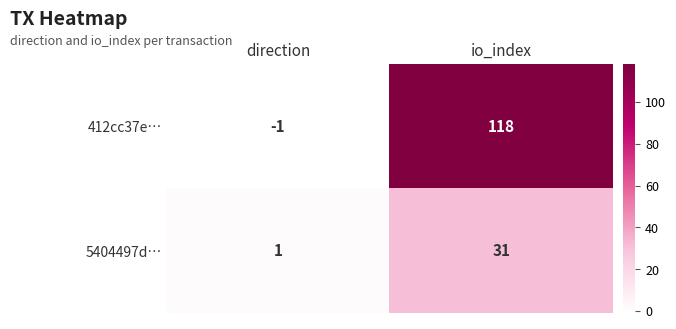

Is the value of 5404497d… at direction greater than the value of 412cc37e… at io_index?

No